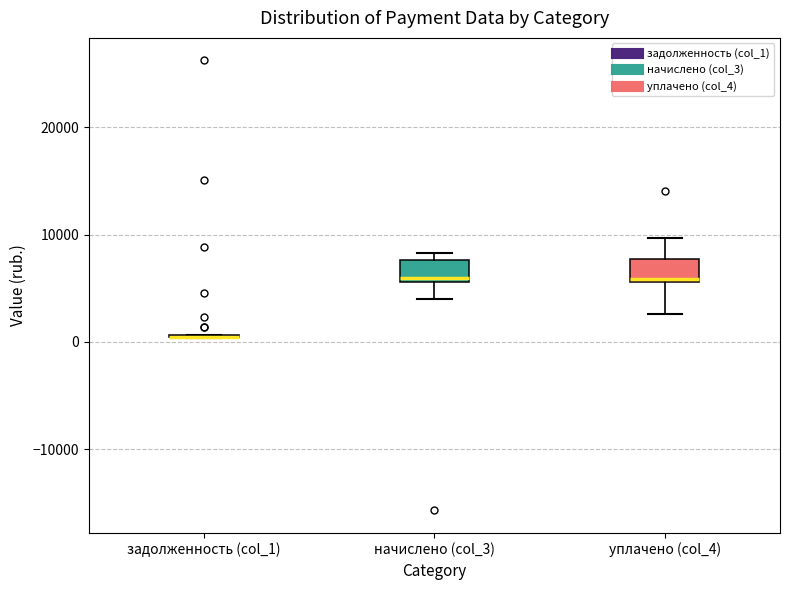

Reading left to right, read every box against the y-axis: the position of its median line, the range the box covers, and the ends of its whiskers. The values are not printed on the chart, so give them approximately, as read against the axis.

задолженность (col_1): box collapsed to a line at 1000, whiskers 0 to 1000
начислено (col_3): median 6000 (just above the box's lower edge), box 6000 to 8000, whiskers 4000 to 8000 (just above the box's upper edge)
уплачено (col_4): median 6000 (just above the box's lower edge), box 6000 to 8000, whiskers 3000 to 10000